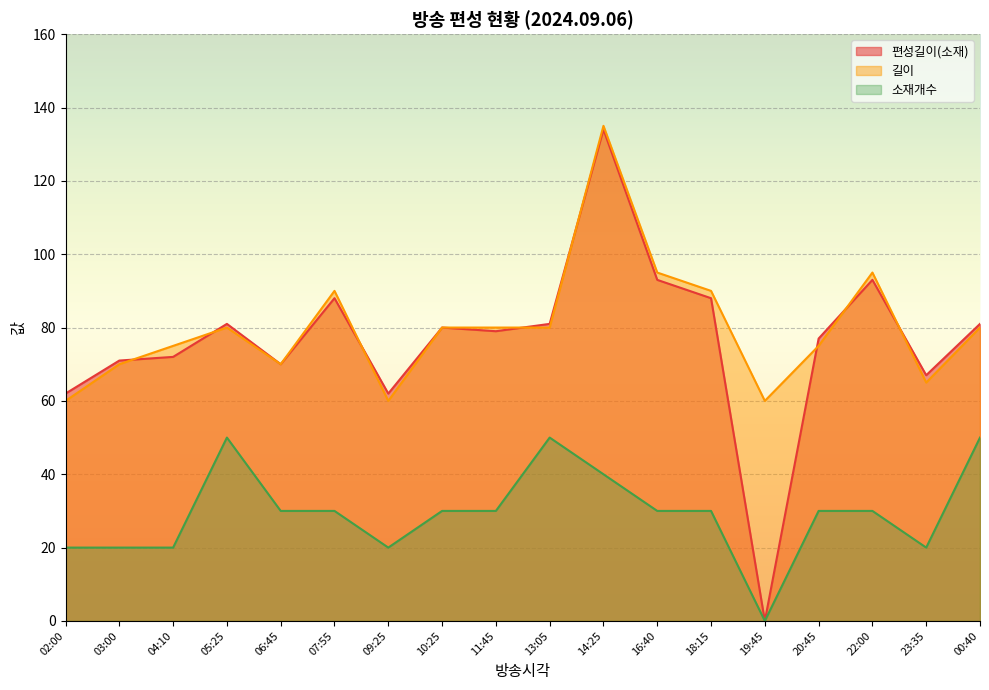

Which category has the lowest value in the 길이 series?

02:00